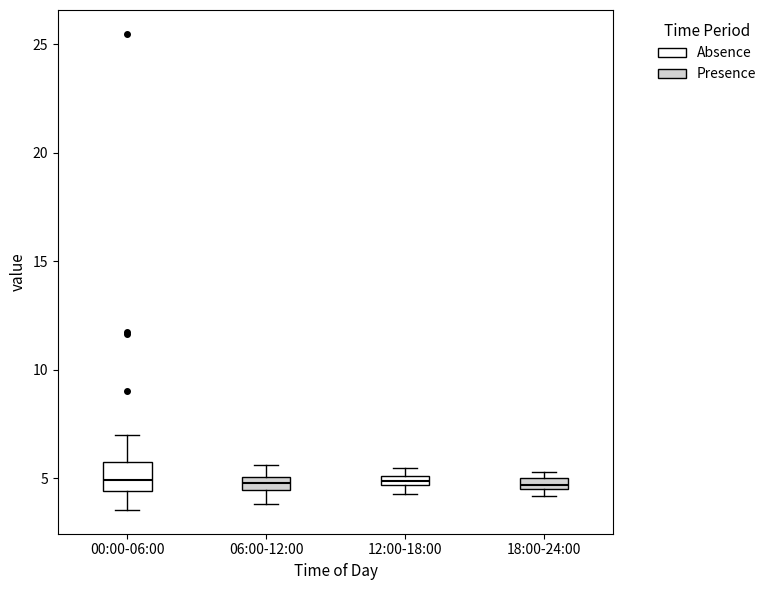

Where is the upper edge of the box for 12:00-18:00 on the y-axis? The values are not printed on the chart, so give them approximately, as read against the axis.

5.0